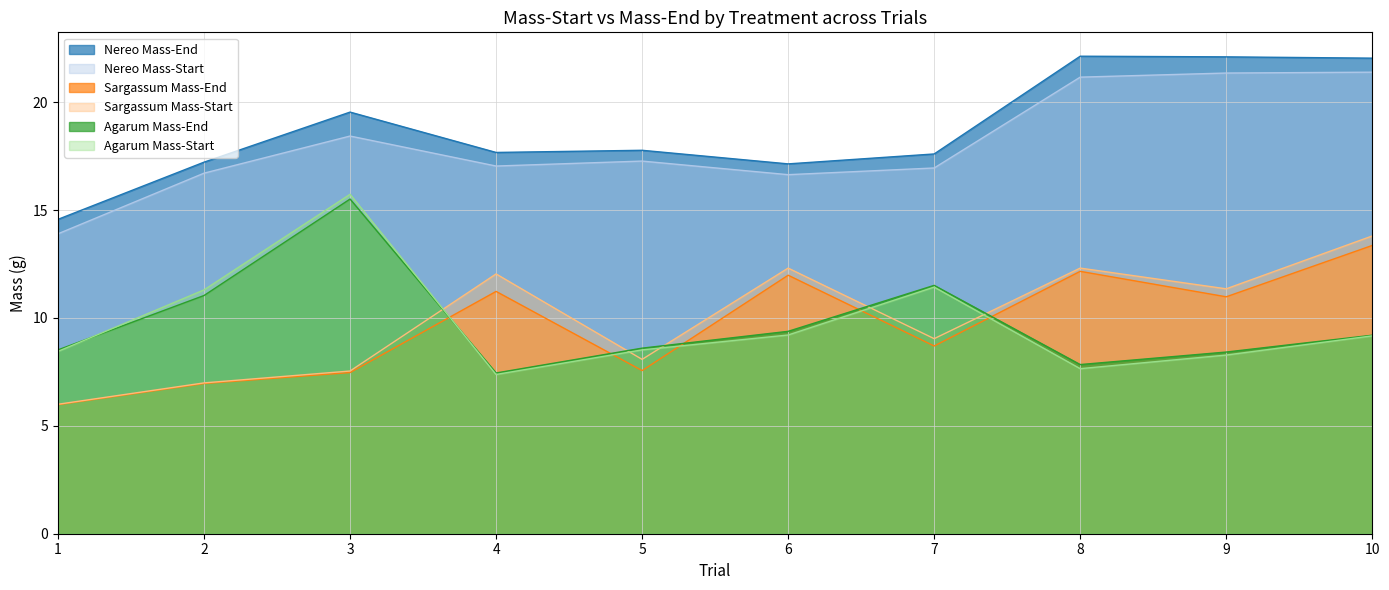

Which series ends up on top after the final intersection of Agarum Mass-Start and Sargassum Mass-Start?

Sargassum Mass-Start